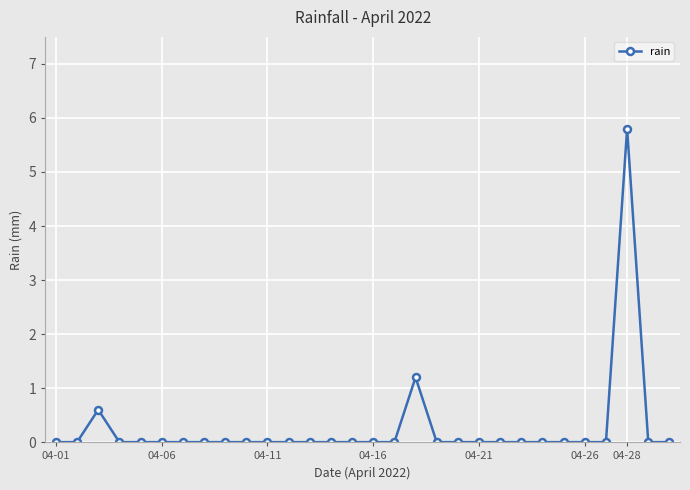

Reading left to right, what are all the values shown in this chart?

0.0	0.0	0.6	0.0	0.0	0.0	0.0	0.0	0.0	0.0	0.0	0.0	0.0	0.0	0.0	0.0	0.0	1.2	0.0	0.0	0.0	0.0	0.0	0.0	0.0	0.0	0.0	5.8	0.0	0.0